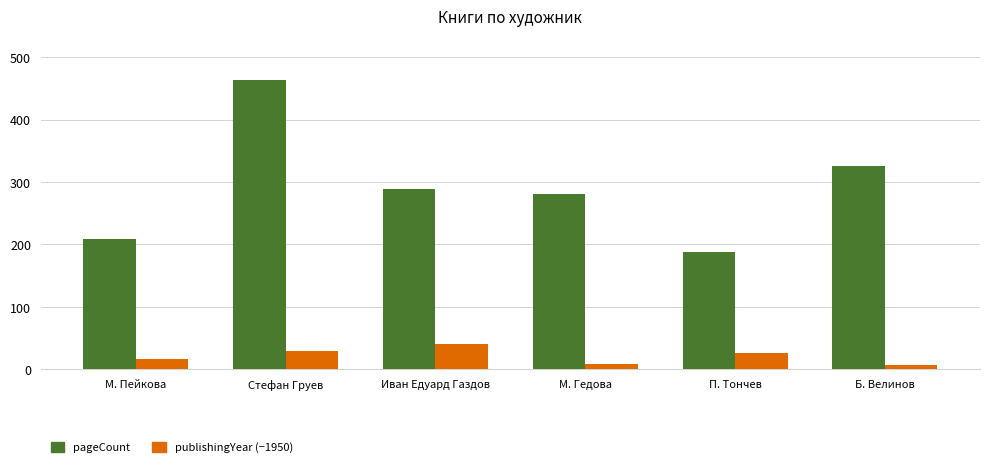

What is the spread (max minus min) of values at Б. Велинов?

319